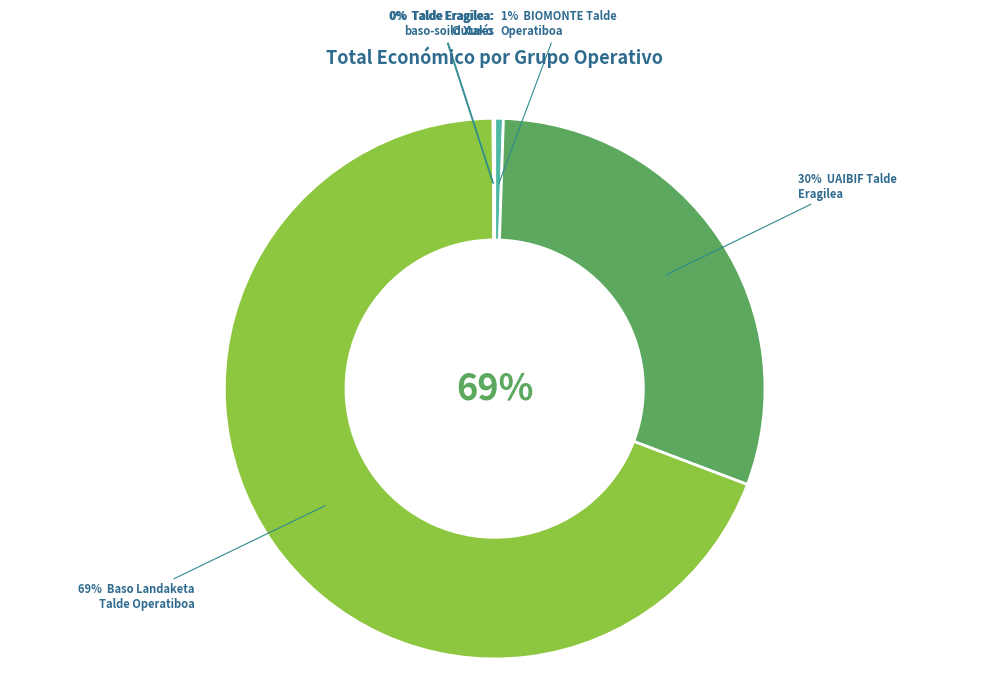

What is the smallest slice in the pie chart?

Talde Eragilea:
baso-soildutako